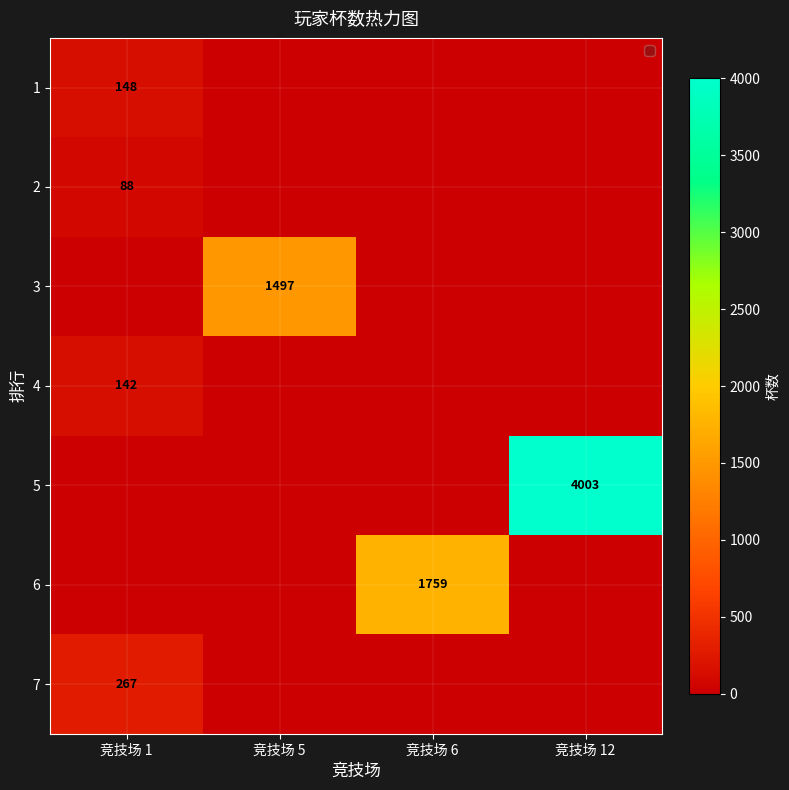

The value of 3 at 竞技场 5 is 370. True or false?

False